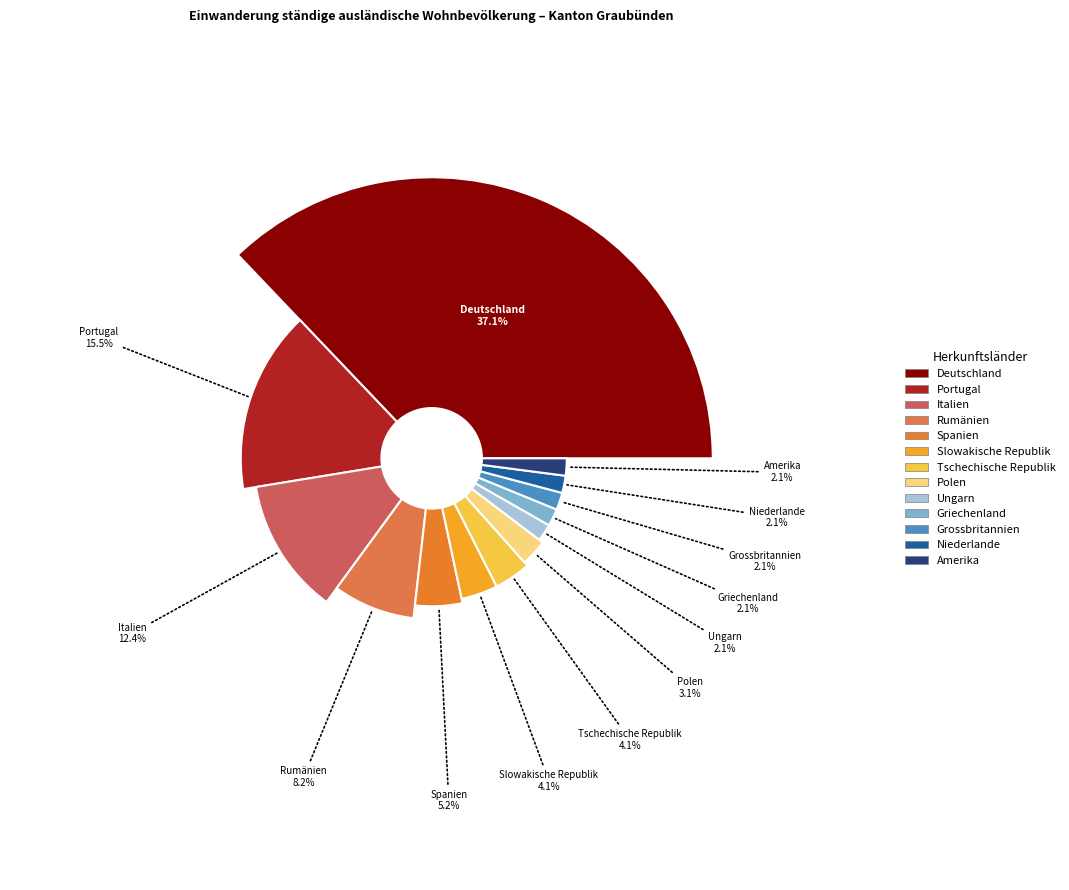

What is the smallest slice in the pie chart?

Ungarn